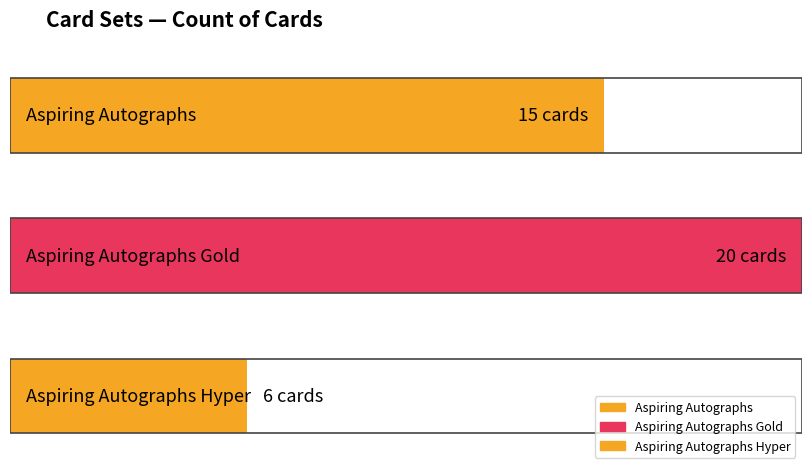

True or false: the data shows 15 at Aspiring Autographs.

True